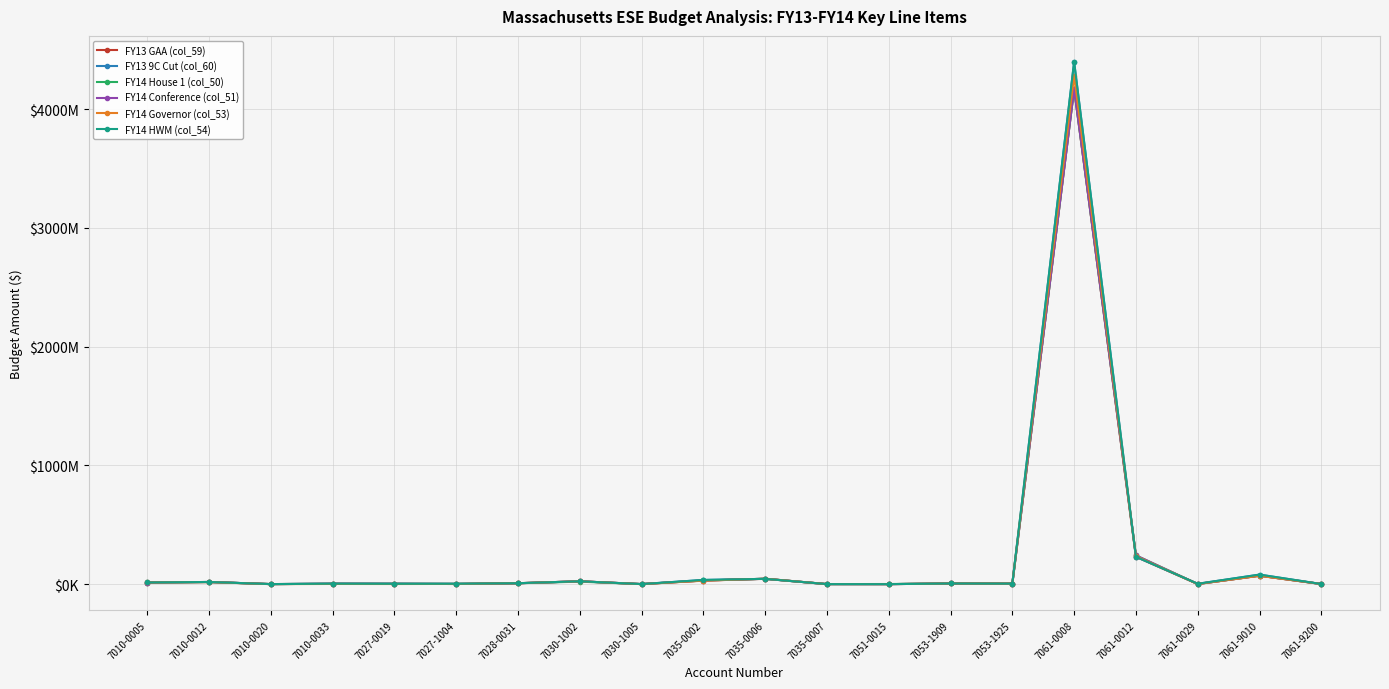

Is this an area chart (filled region under the line)?

No